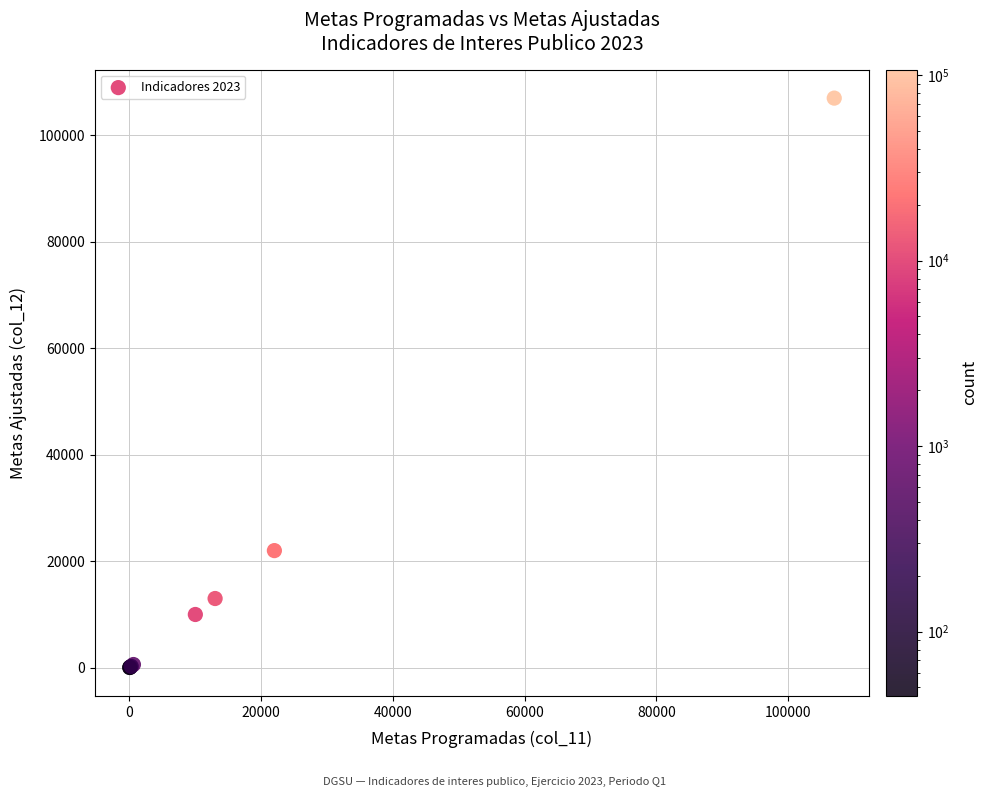

What Y value in the scatter plot is closest to 53522?

22000